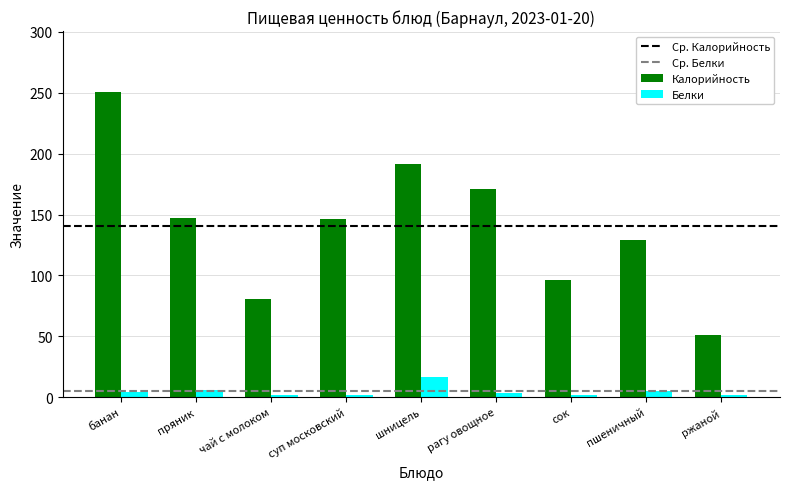

List the series in order of their peak value, highest first.

Калорийность, Белки